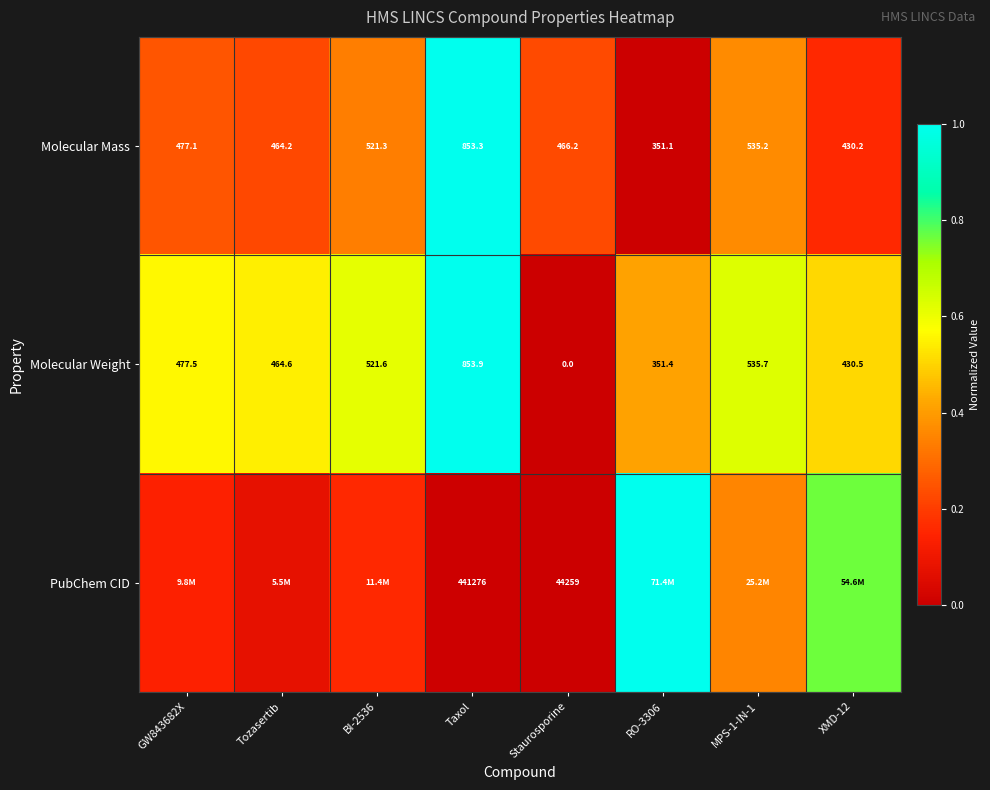

What is the difference between the highest and lowest values at Tozasertib?

0.5